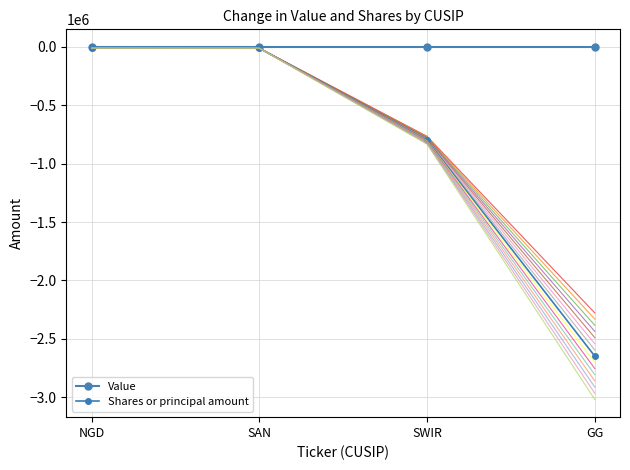

What is the sum of the Shares or principal amount values at SAN and NGD?

-20800